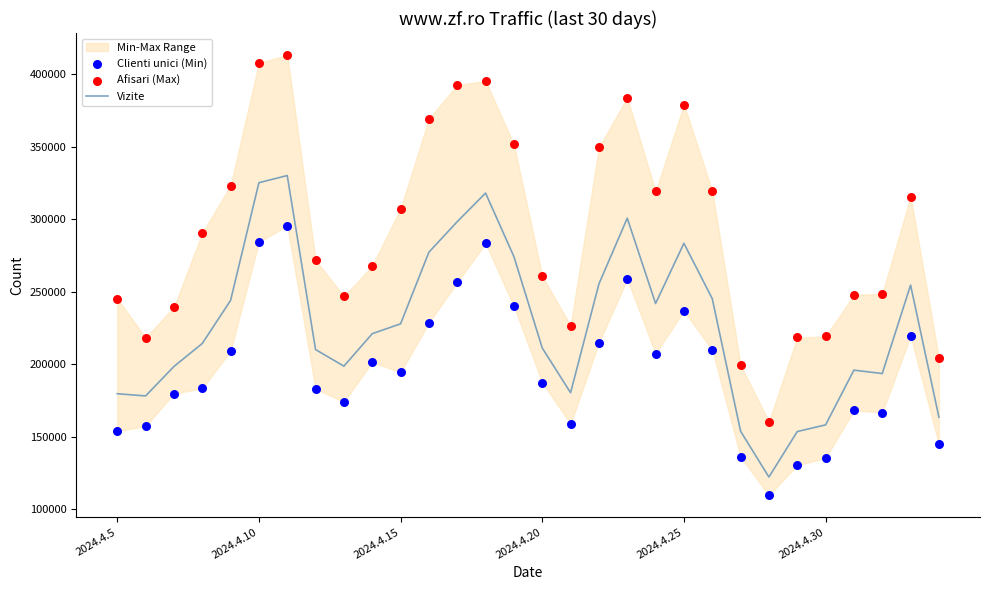

Is the value of Afisari (Max) at 23 greater than the value of Clienti unici (Min) at 2024.4.5?

Yes